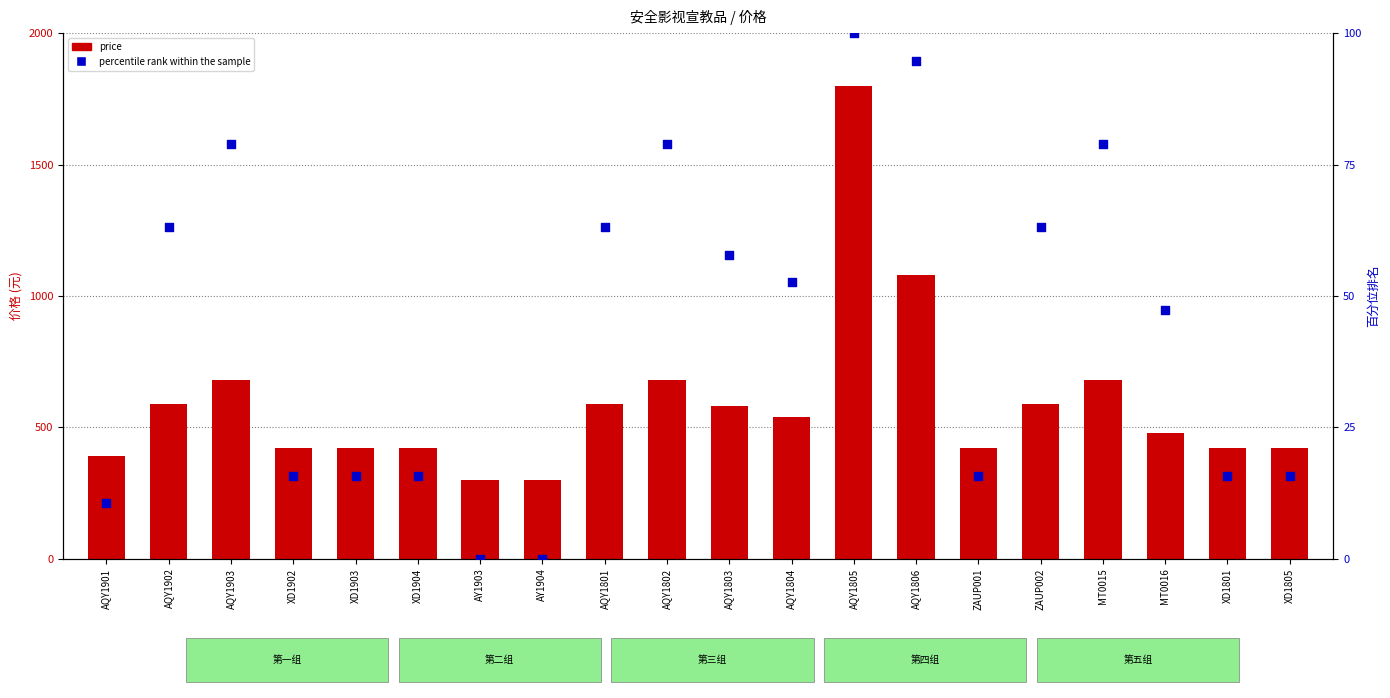

At how many categories does at least one series exceed 951?

2